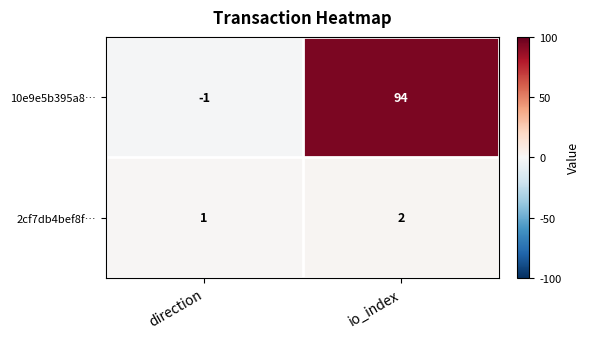

Where is 10e9e5b395a8… nearest to the value 46?

direction